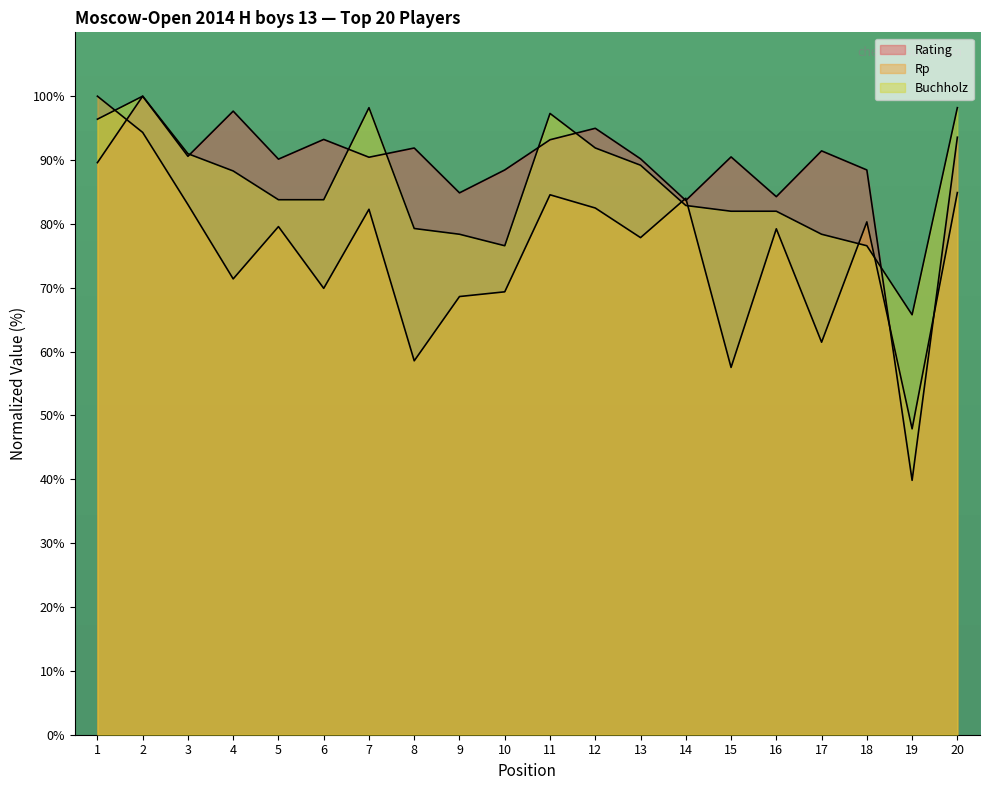

What is the smallest value displayed?

39.8